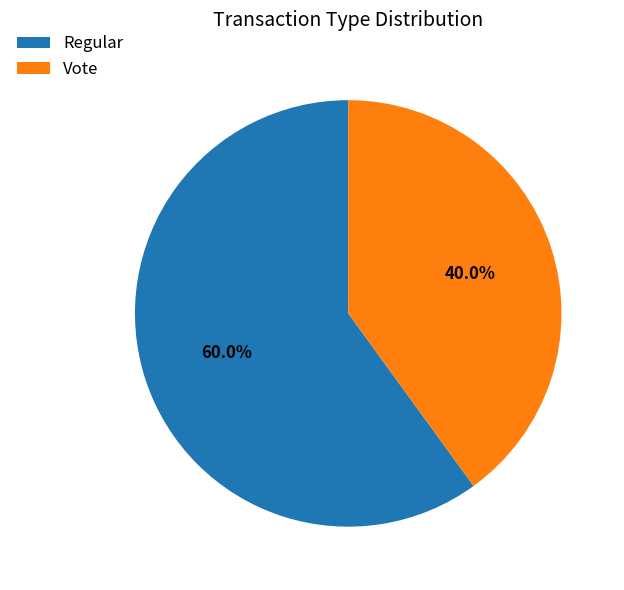

Which category has the smallest portion of the pie?

Vote